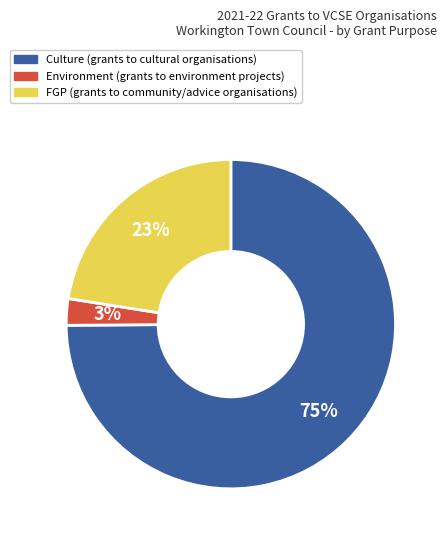

To the nearest percent, what is the average slice percentage?

33%